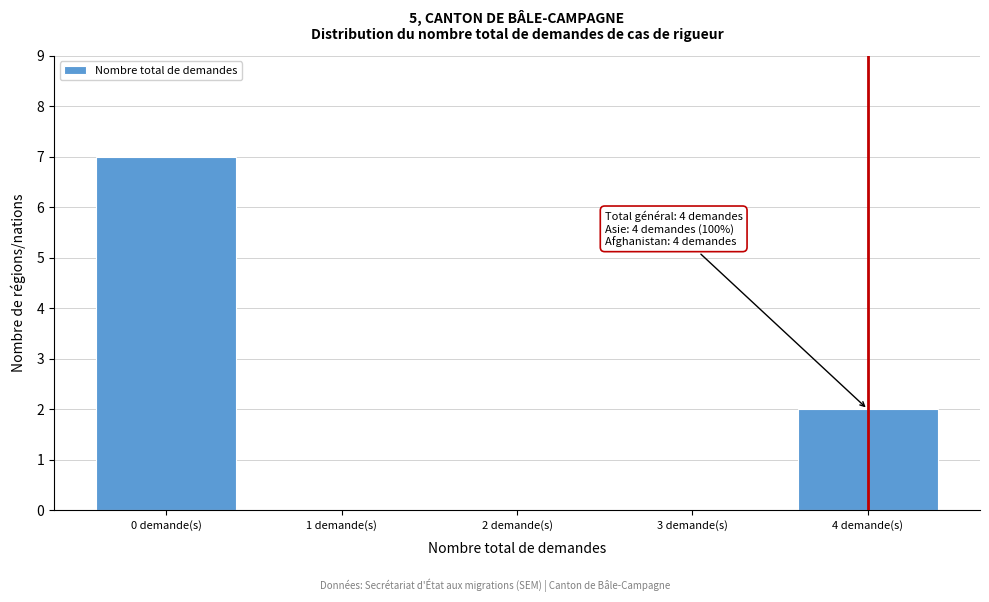

Over which range of the x-axis is the bar tallest?

-0.5 to 0.5